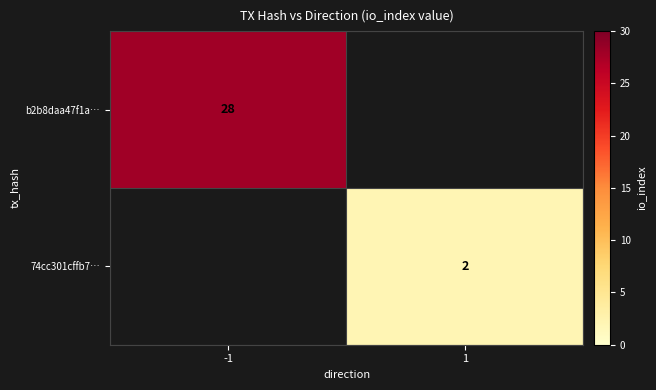

The b2b8daa47f1a… series shows 28 at -1. True or false?

True